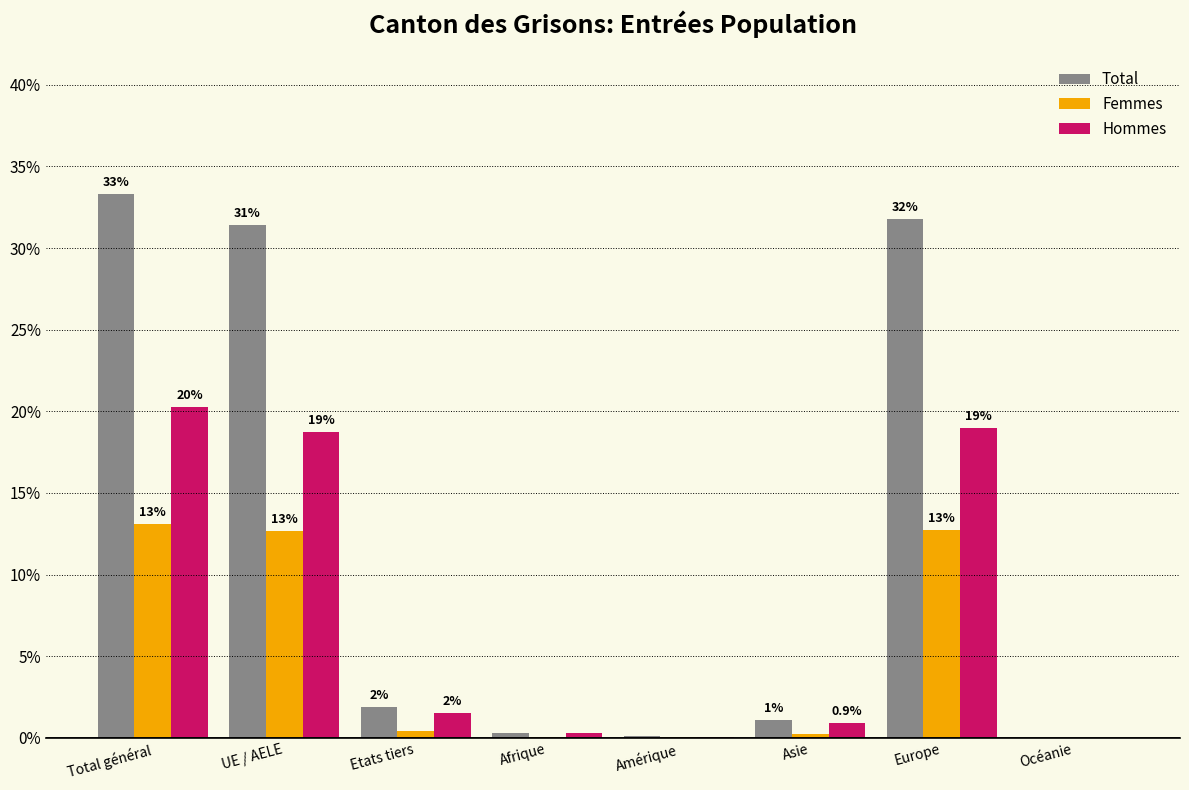

What are all the series names shown in the legend?

Total, Femmes, Hommes